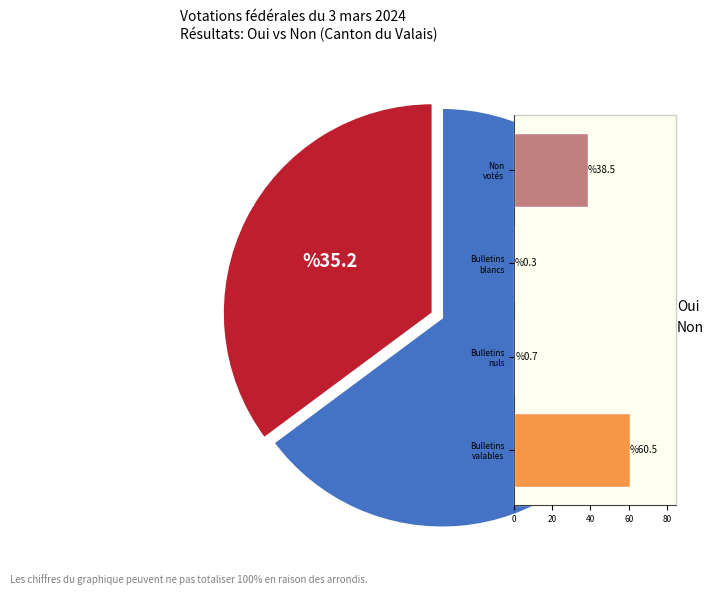

The Oui slice represents 65% of the pie. True or false?

True